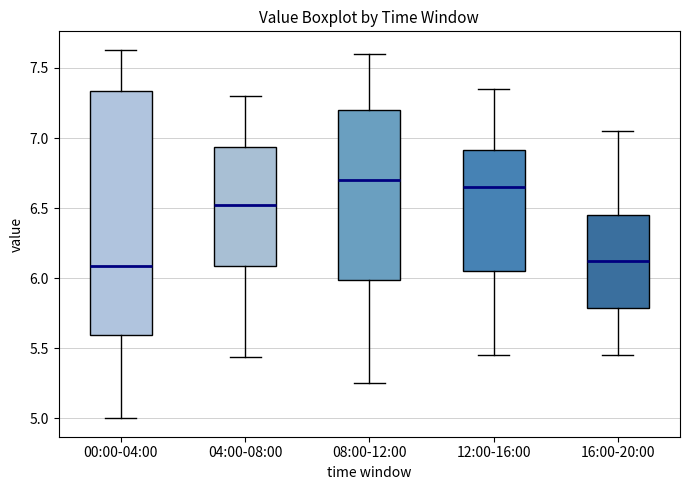

Which box is the tallest, from its lower edge to its upper edge?

00:00-04:00